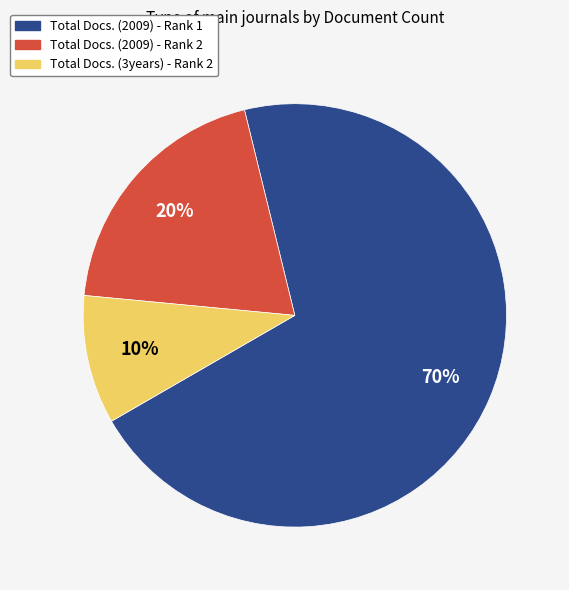

Rank the categories by value from lowest to highest.

Total Docs. (3years) - Rank 2, Total Docs. (2009) - Rank 2, Total Docs. (2009) - Rank 1